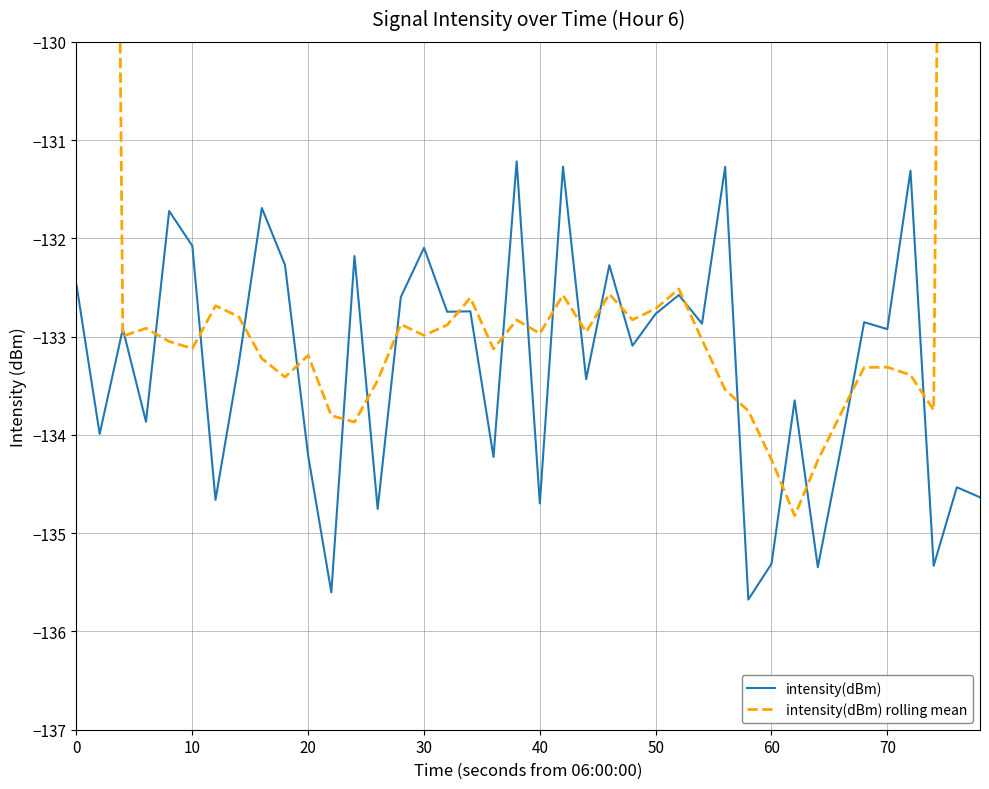

What is the highest value of the intensity(dBm) series?

-131.2